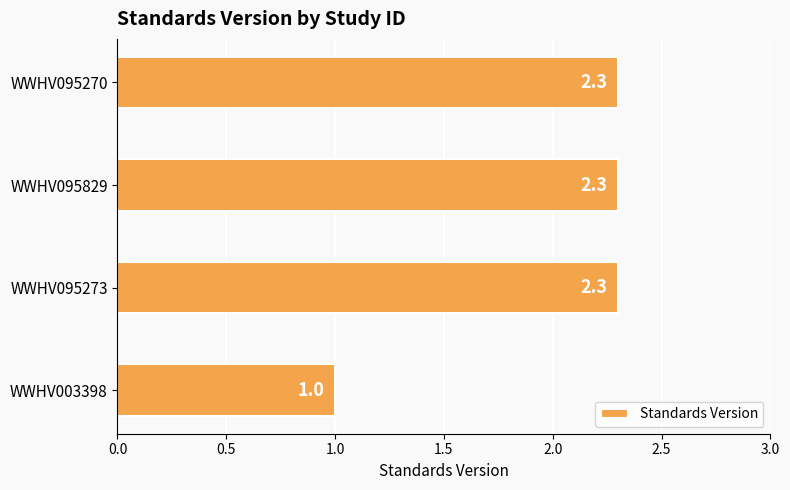

Which category has the lowest value across all series?

WWHV003398